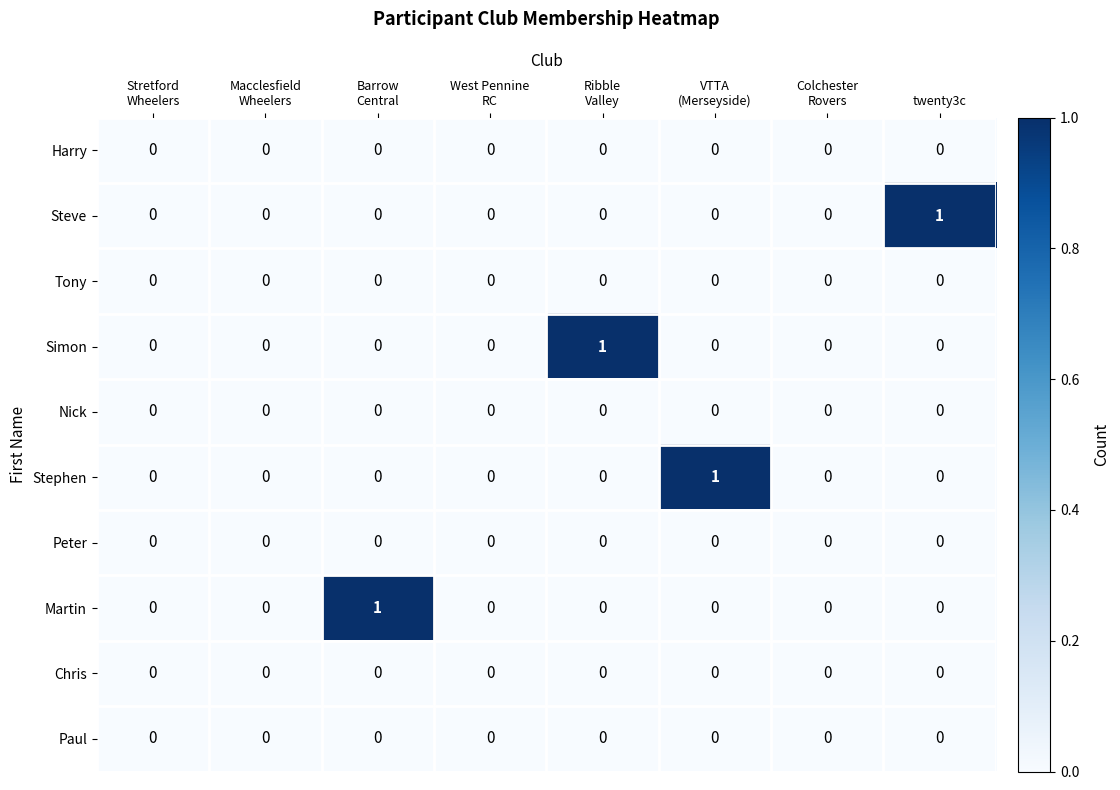

How many categories are shown in the chart?

8